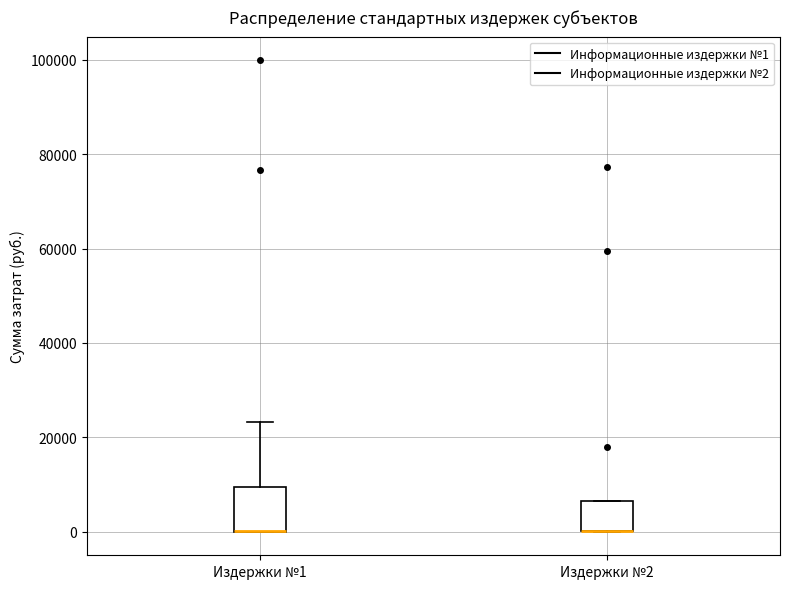

Where is the upper edge of the box for Издержки №1 on the y-axis? The values are not printed on the chart, so give them approximately, as read against the axis.

10000